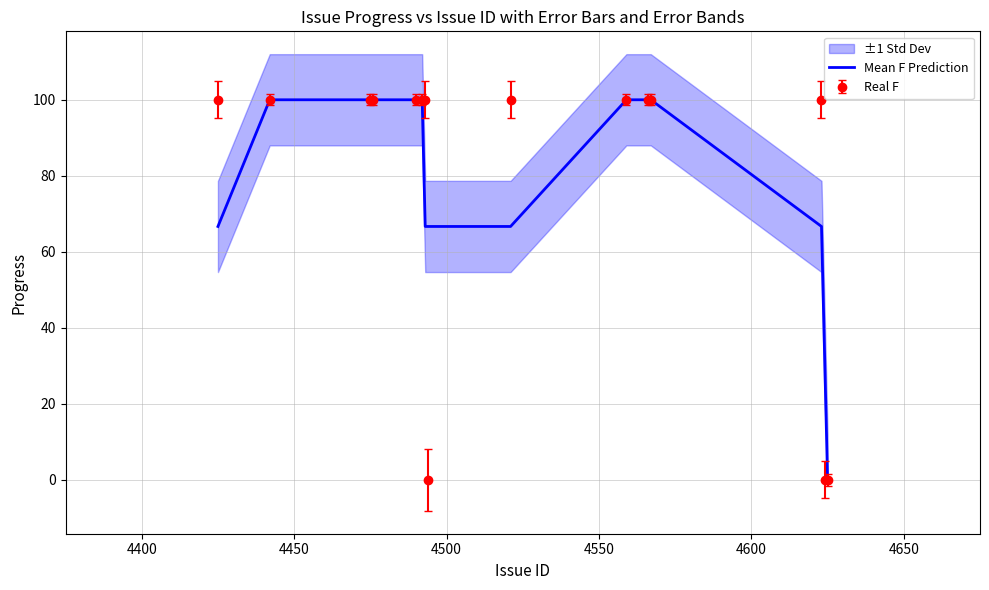

What is the maximum value for Mean F Prediction?

100.0